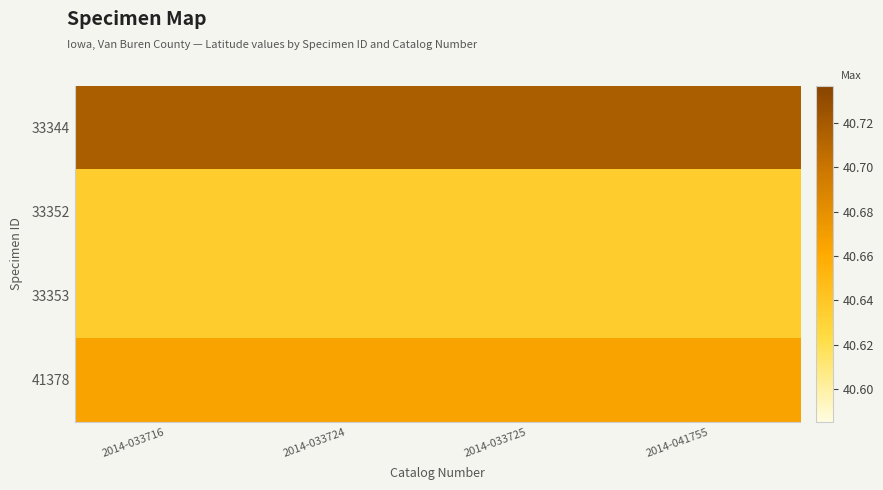

At which category is the sum across all series the highest?

2014-033716